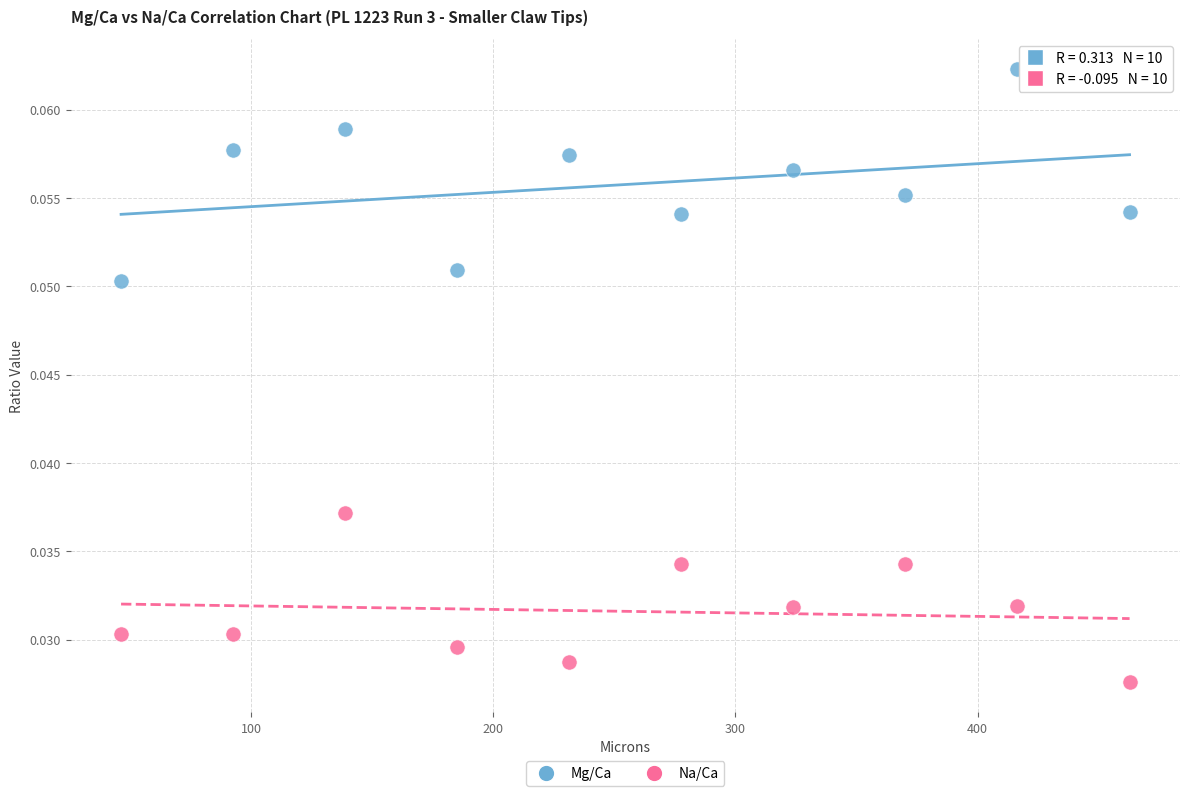

Which series has the widest spread of Y values?

Mg/Ca